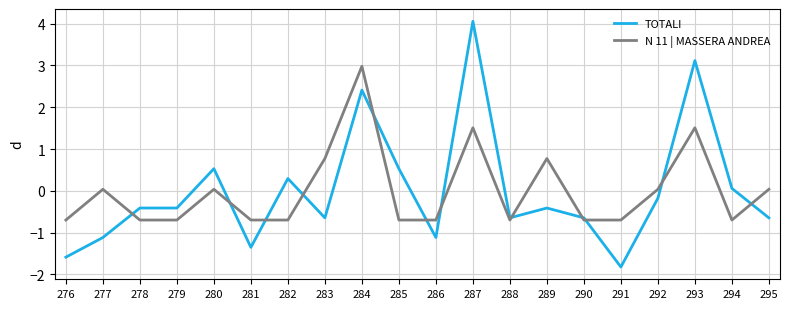

Does the chart have visible grid lines?

Yes